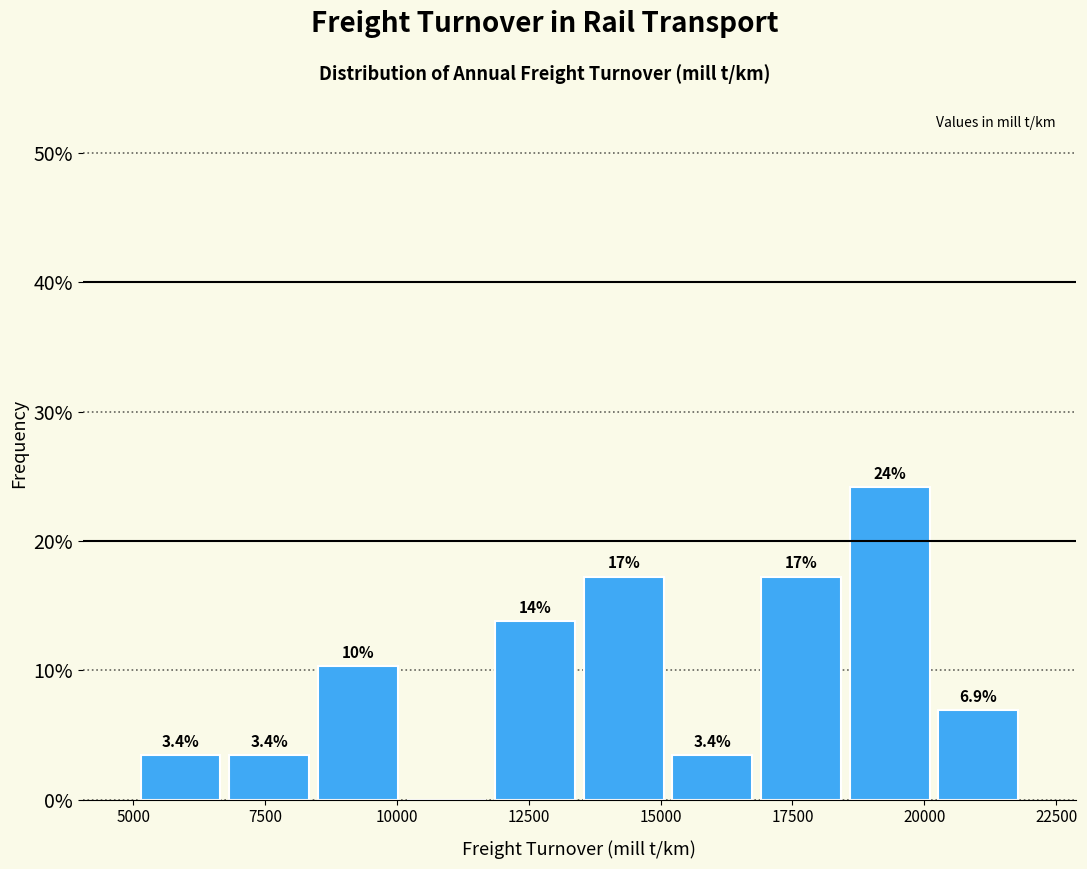

Around what value on the x-axis is the tallest bar? Give the approximate position of its centre, as read against the axis.

19500